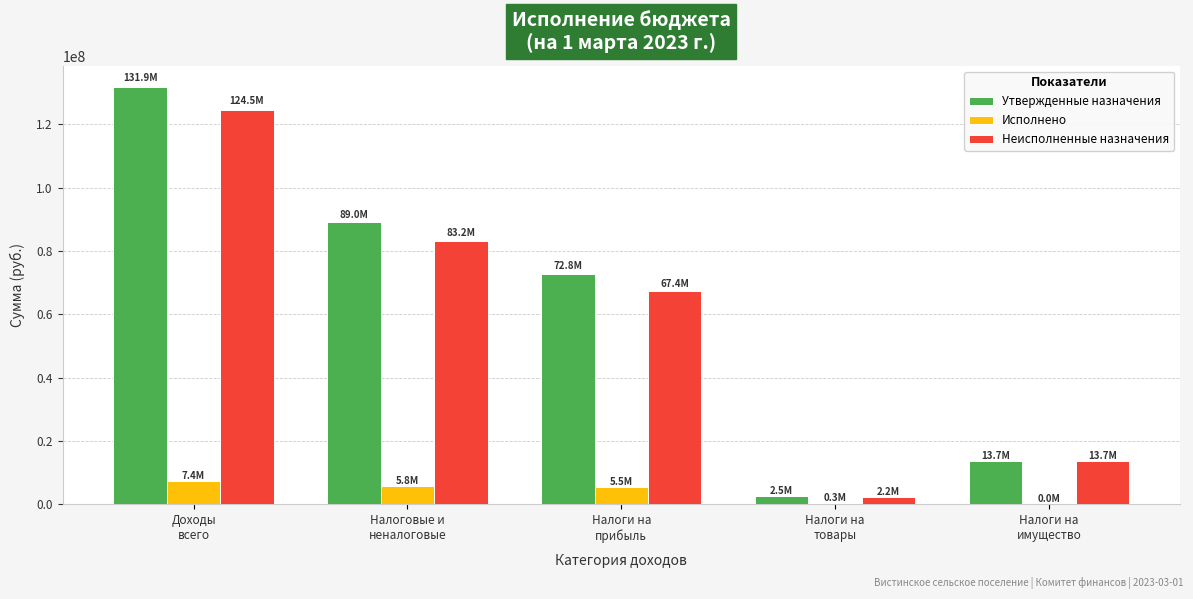

What is the sum of all Утвержденные назначения values?

310003900.0